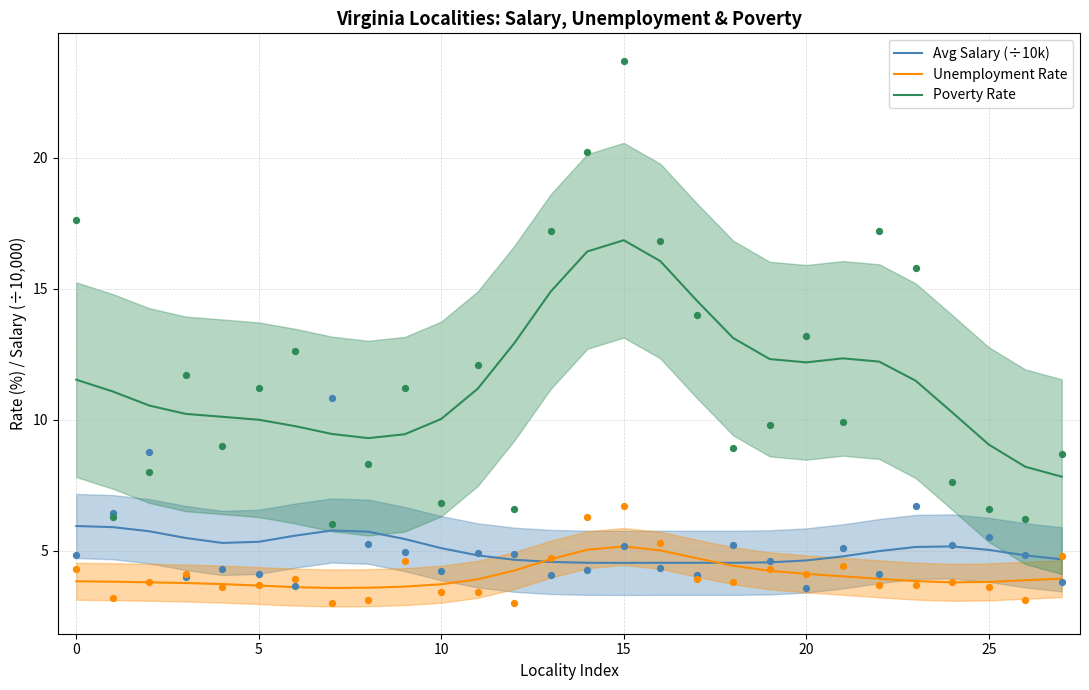

Is the value of Avg Salary (÷10k) at 20 greater than the value of Unemployment Rate at 18?

Yes